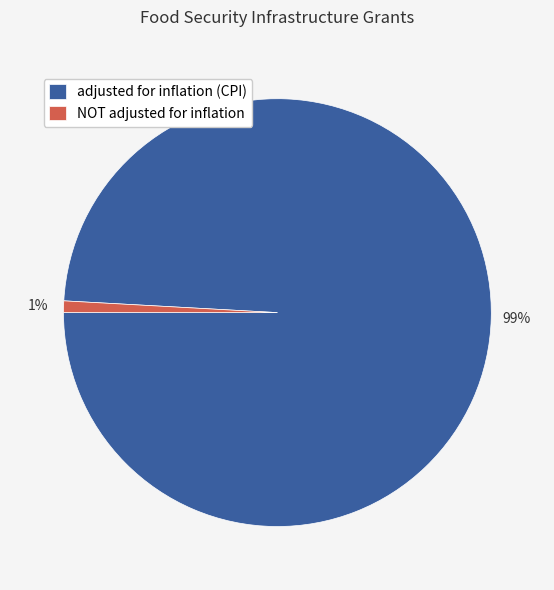

What percentage is the NOT adjusted for inflation slice, to the nearest percent?

1%